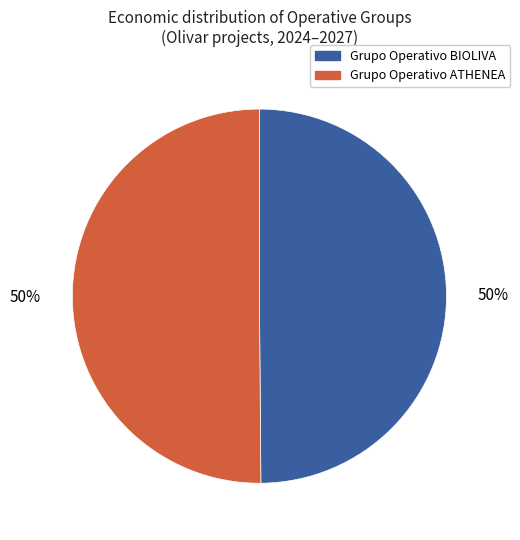

Combined, do Grupo Operativo BIOLIVA and Grupo Operativo ATHENEA account for over 50%?

Yes